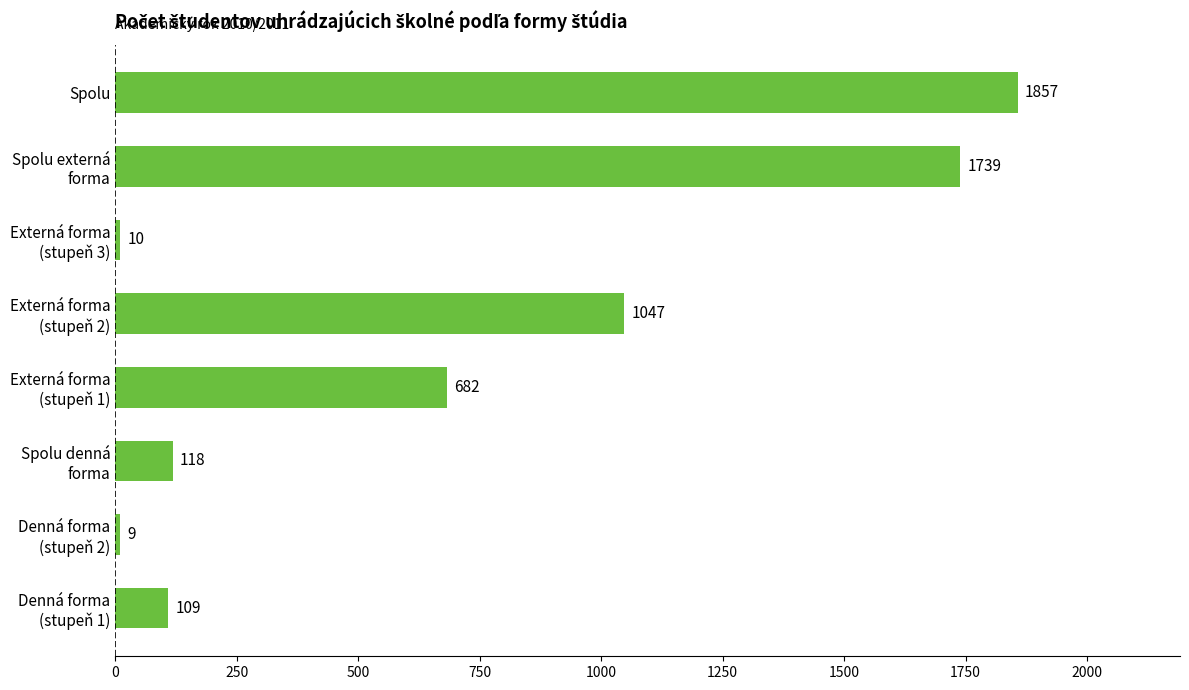

Reading bottom to top, list all the values displayed in this chart.

109	9	118	682	1047	10	1739	1857